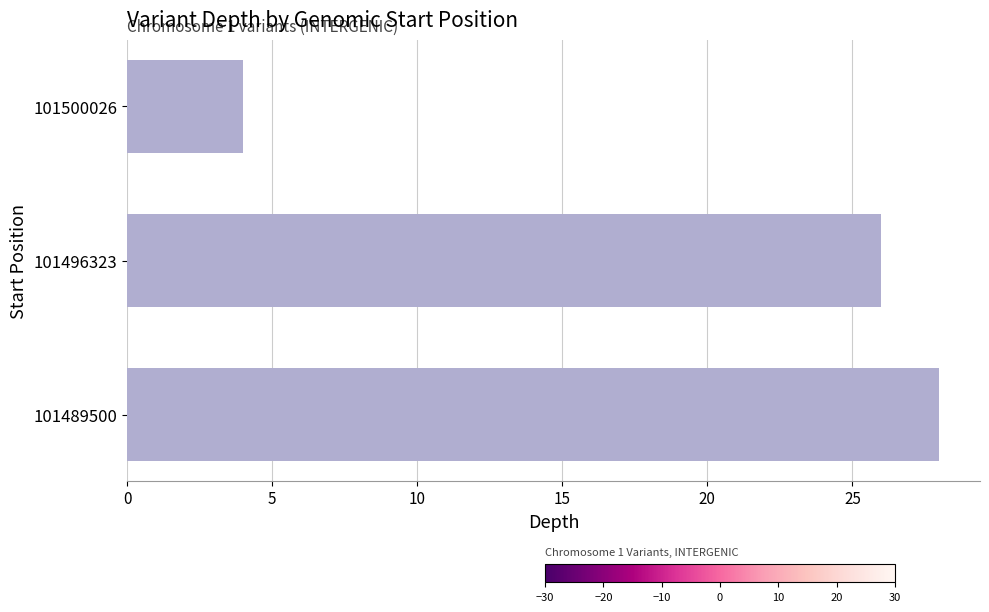

Reading bottom to top, extract all data points from this chart.

101489500=28	101496323=26	101500026=4